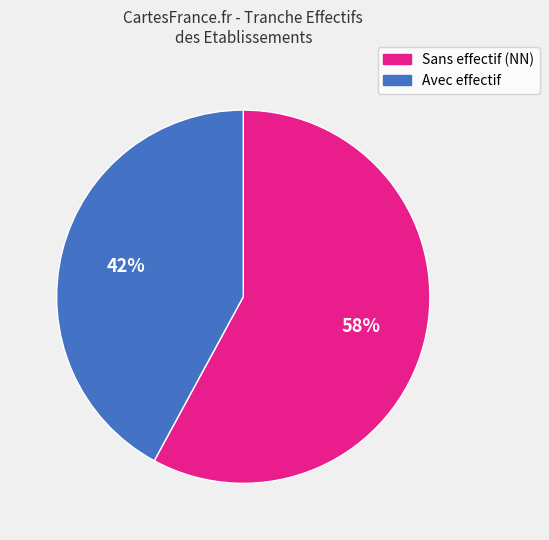

Which category has the smallest portion of the pie?

Avec effectif